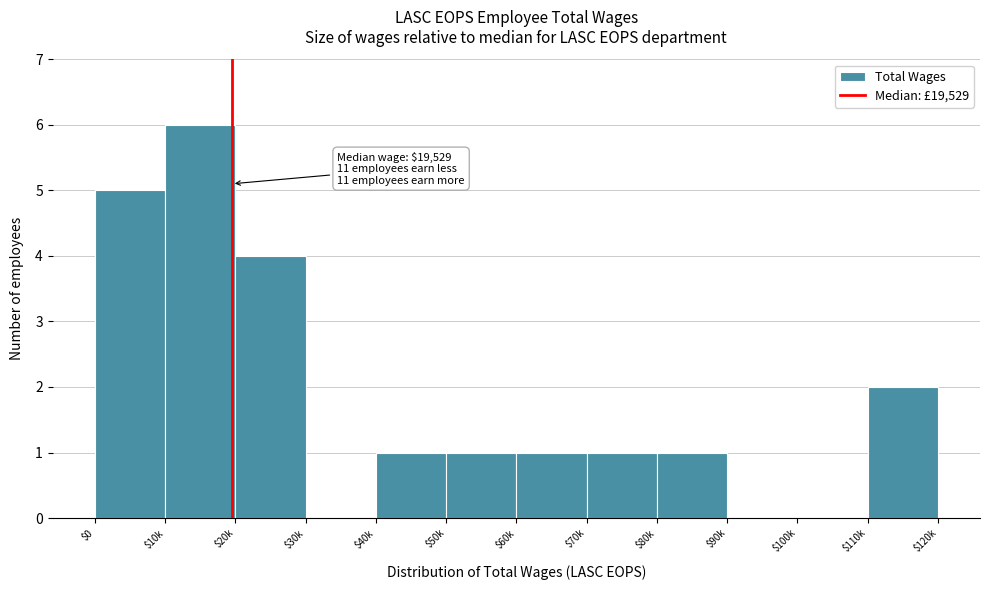

The value at $60k is 2. True or false?

False